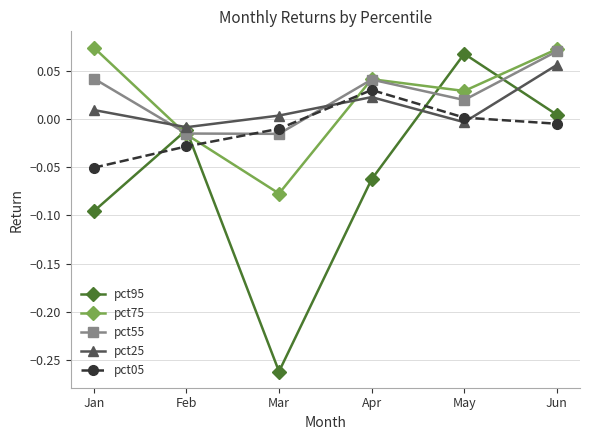

How many values in pct75 are above zero?

4